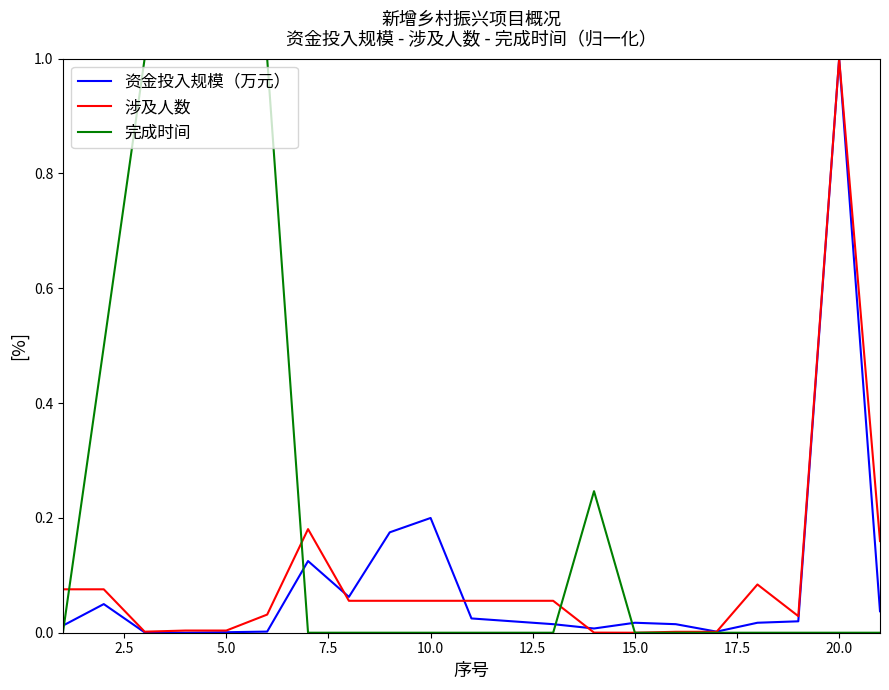

What is the maximum value shown in the chart?

1.0